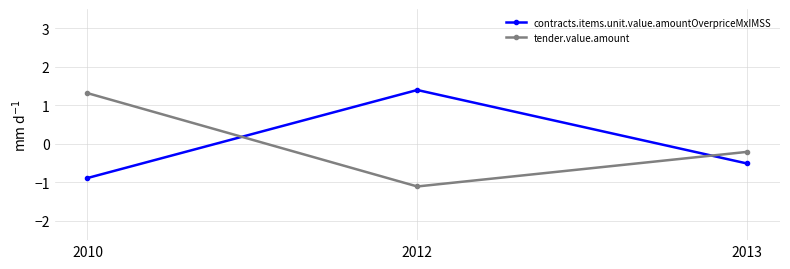

Reading left to right, what are all the values shown in this chart?

contracts.items.unit.value.amountOverpriceMxIMSS: -0.9	1.4	-0.5
tender.value.amount: 1.3	-1.1	-0.2